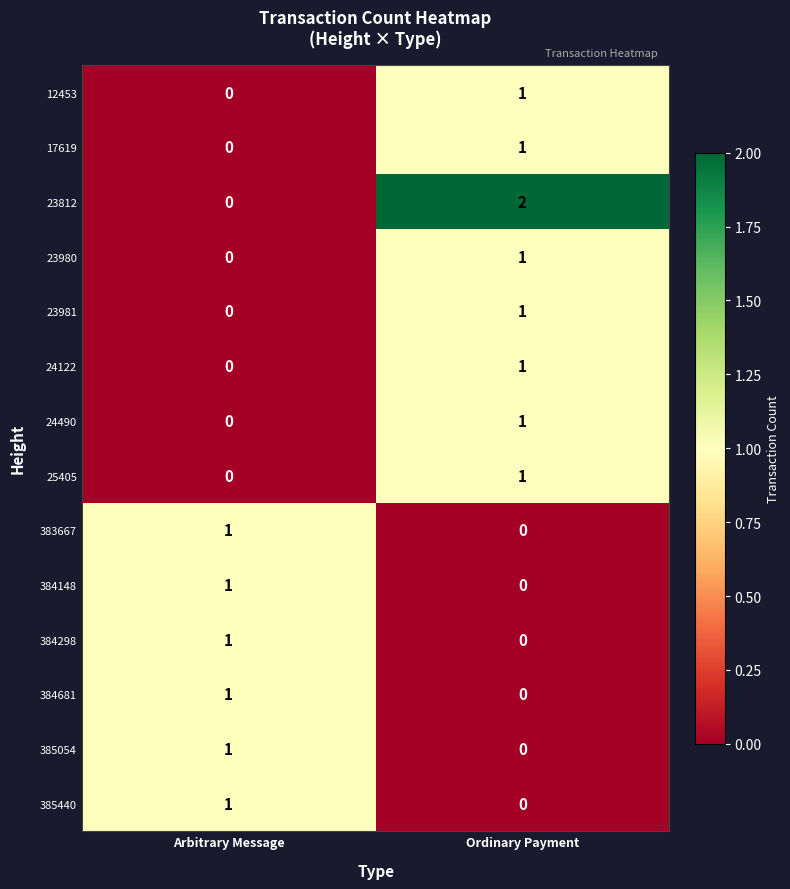

At which category is the sum across all series the highest?

Ordinary Payment